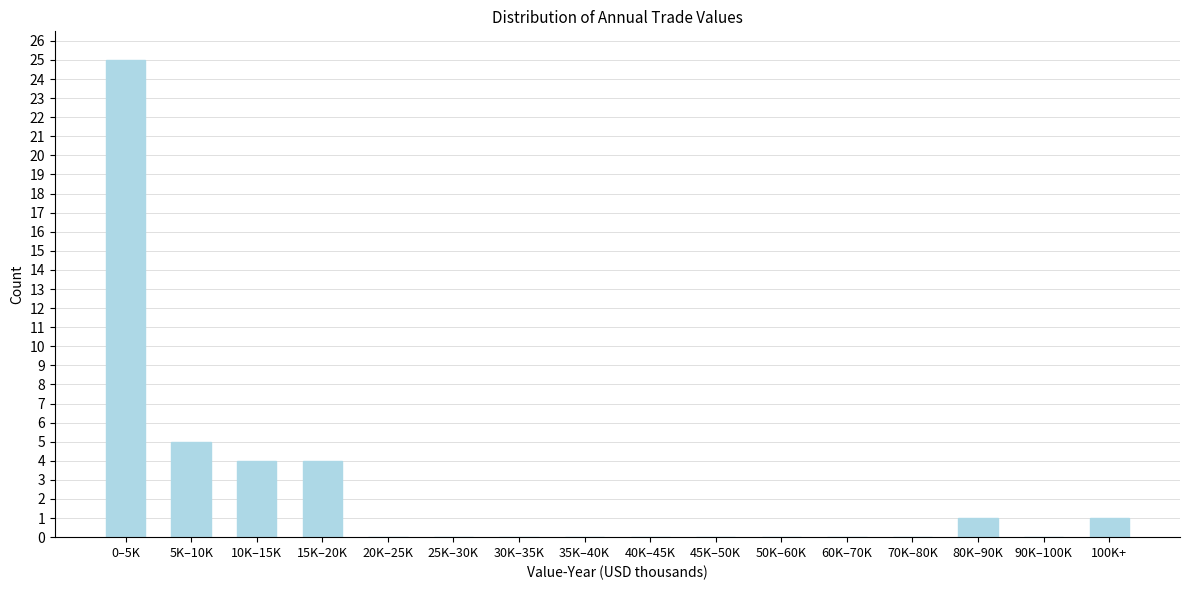

Reading left to right, transcribe all the data shown in this chart.

0–5K=25	5K–10K=5	10K–15K=4	15K–20K=4	20K–25K=0	25K–30K=0	30K–35K=0	35K–40K=0	40K–45K=0	45K–50K=0	50K–60K=0	60K–70K=0	70K–80K=0	80K–90K=1	90K–100K=0	100K+=1